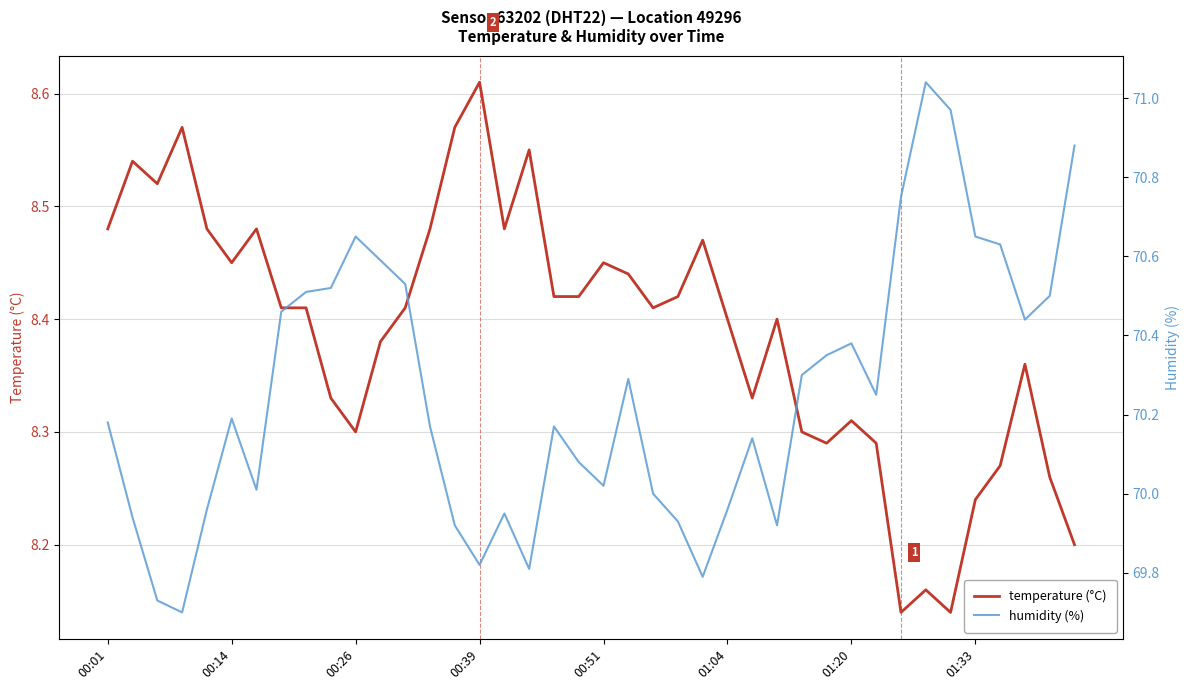

Does the chart display data point markers on the line(s)?

No